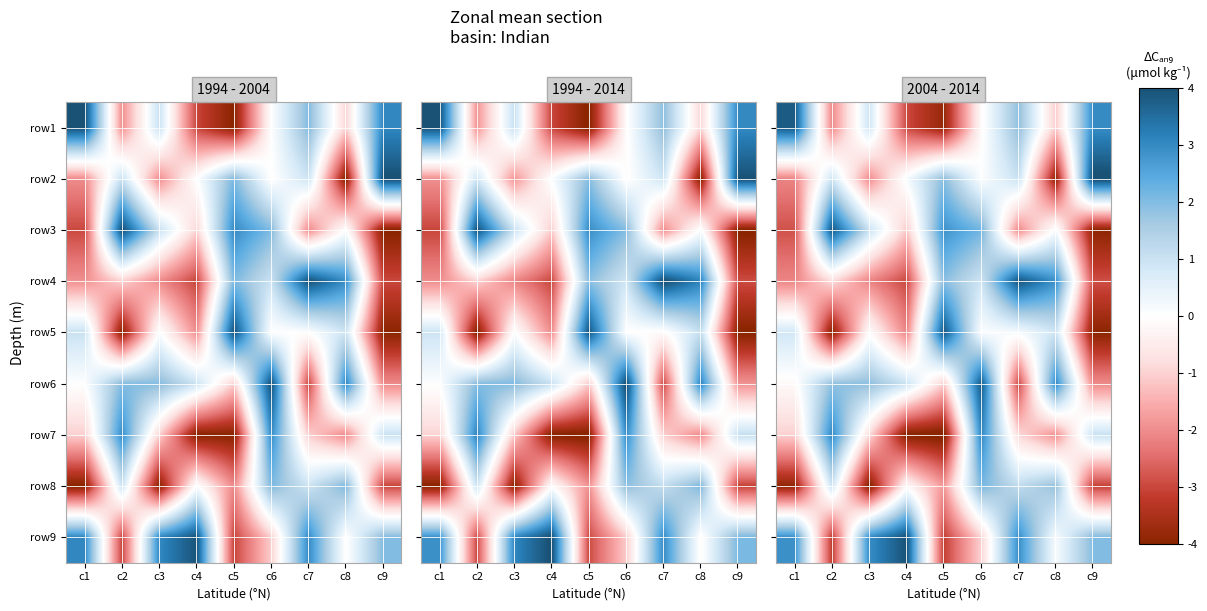

What is the difference between the second highest and second lowest values in the row_2 series?

5.7